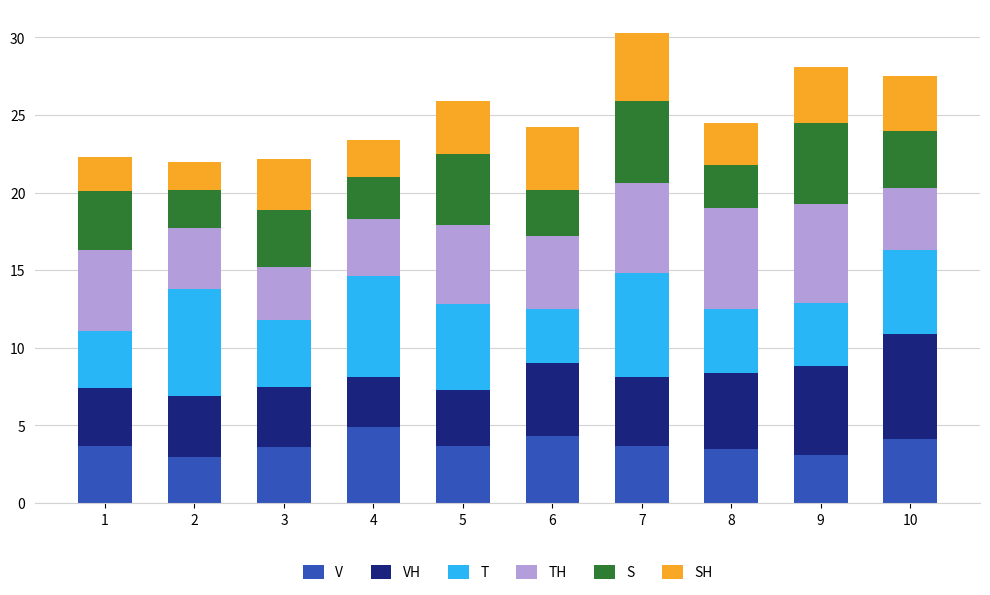

Is it true that V equals 2.0 at 10?

False